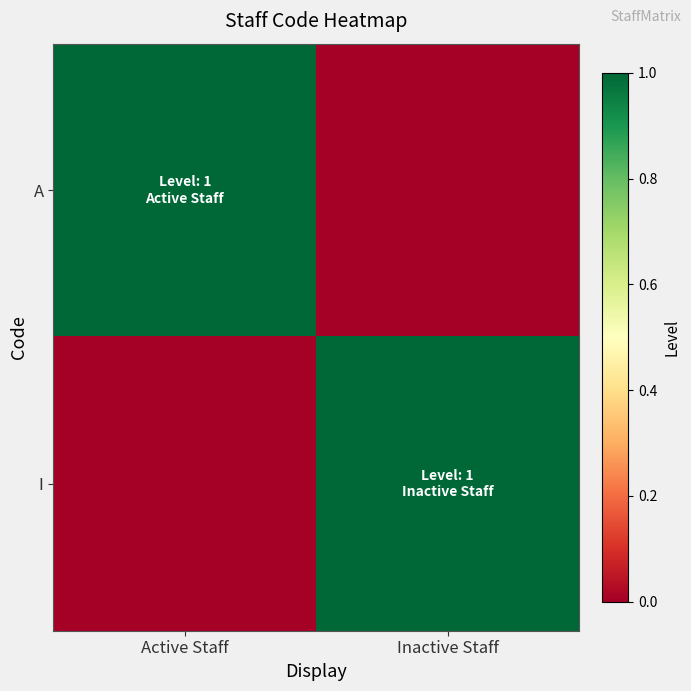

What is the difference between the highest and lowest values at Active Staff?

1